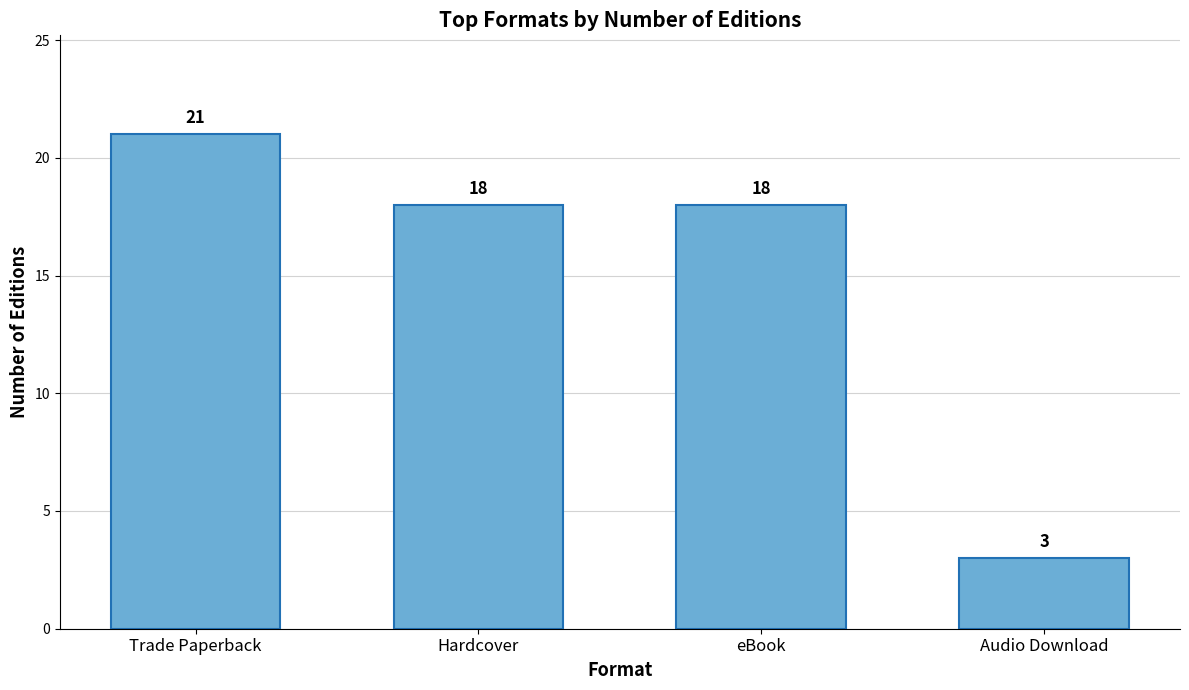

The chart shows a value of 9 at Hardcover. True or false?

False